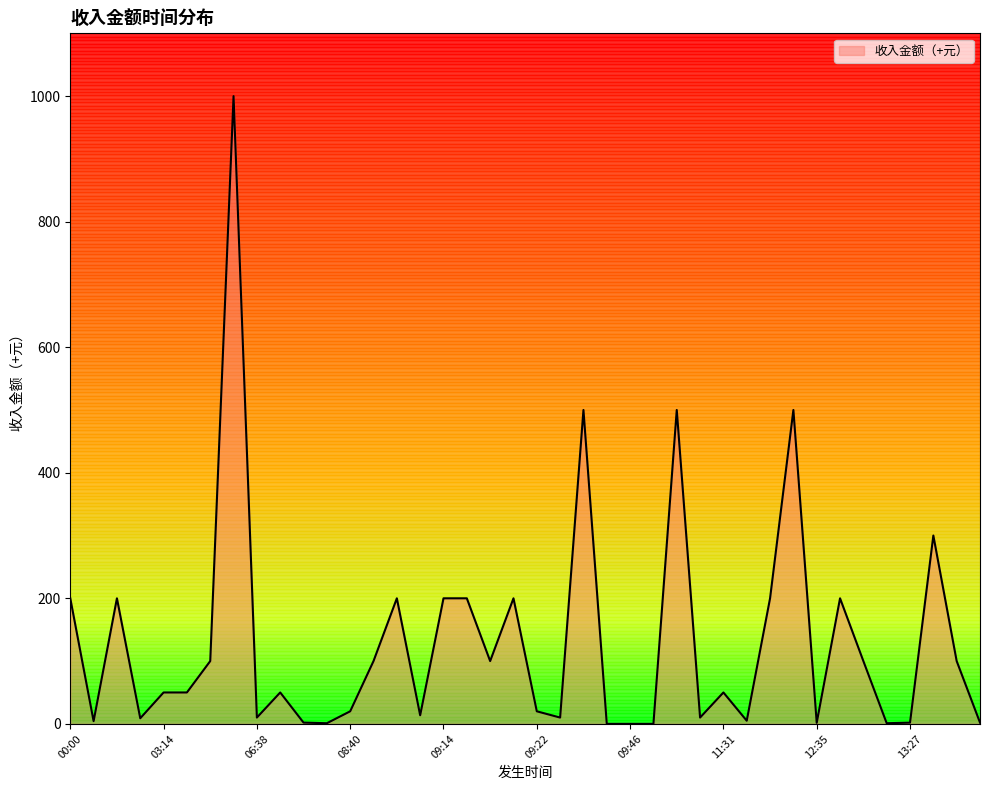

What is the difference between the maximum and minimum values?

1000.0